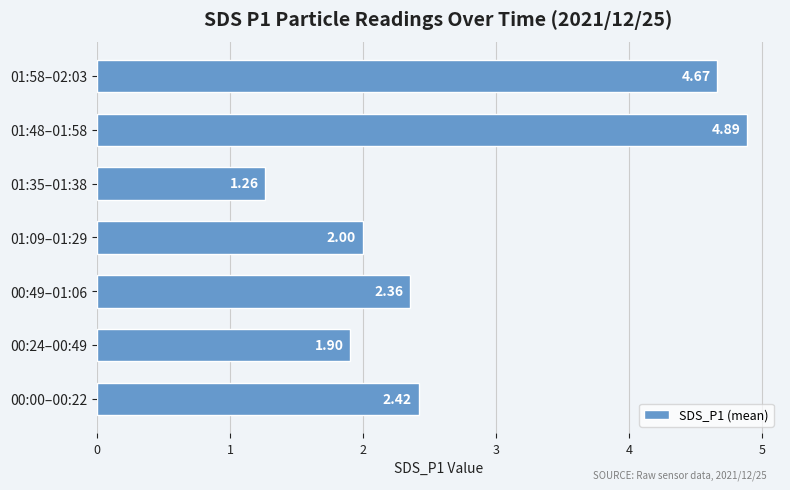

Rank the categories by value from highest to lowest.

01:48–01:58, 01:58–02:03, 00:00–00:22, 00:49–01:06, 01:09–01:29, 00:24–00:49, 01:35–01:38